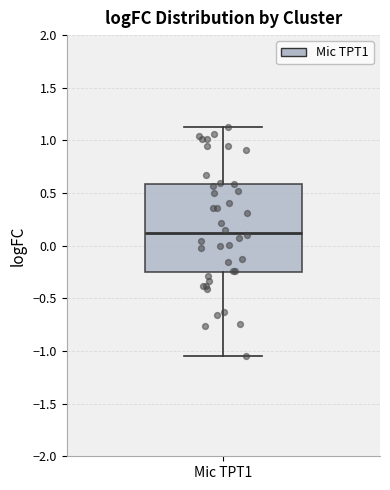

Transcribe this box plot: give where the median line is, the range the box spans, and where the two whiskers end, as read against the y-axis. The values are not printed on the chart, so give them approximately, as read against the axis.

median 0.10, box -0.25 to 0.60, whiskers -1.05 to 1.15